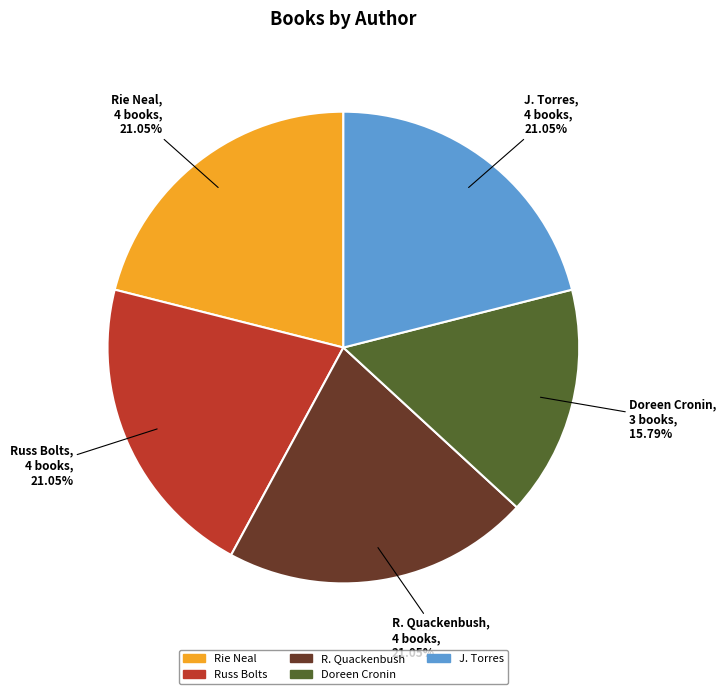

Does any single category account for the majority?

No